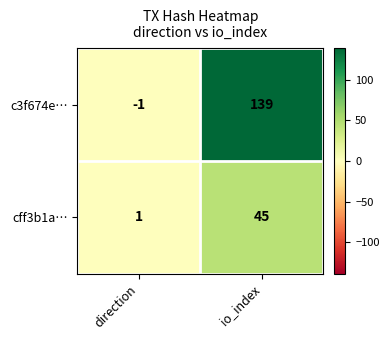

Rank the series at io_index from lowest to highest value.

cff3b1a…, c3f674e…